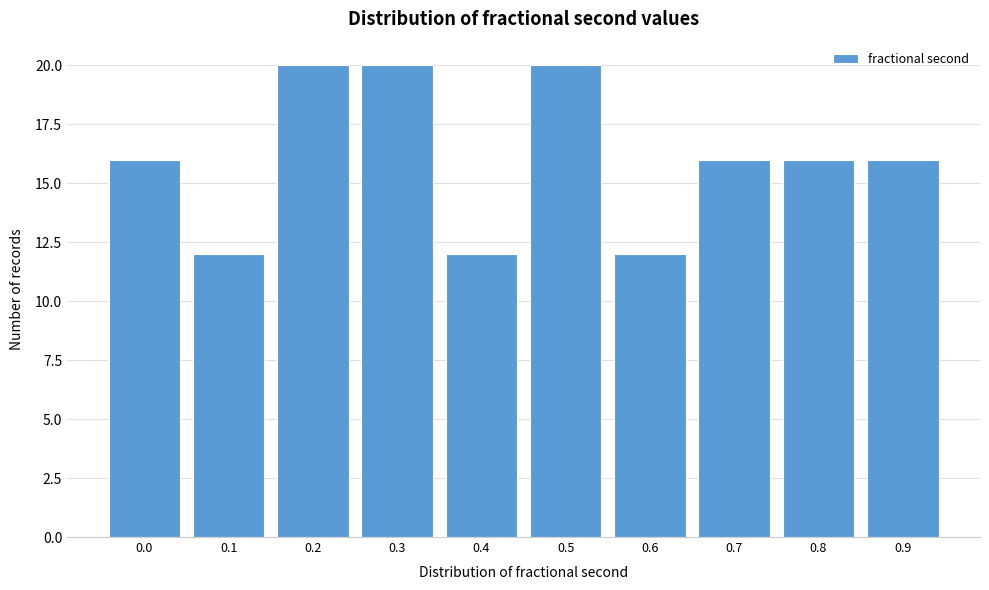

Reading left to right, what are all the values shown in this chart?

16	12	20	20	12	20	12	16	16	16